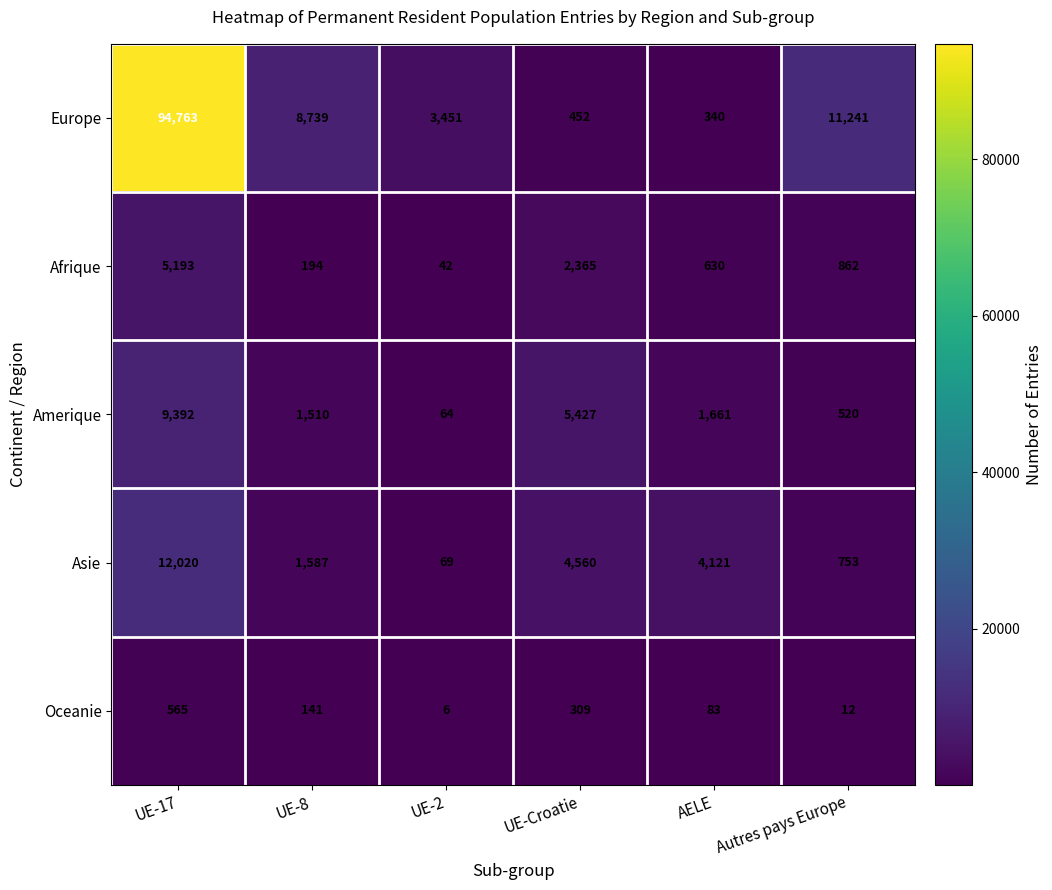

Which series has the largest total across all categories?

Europe